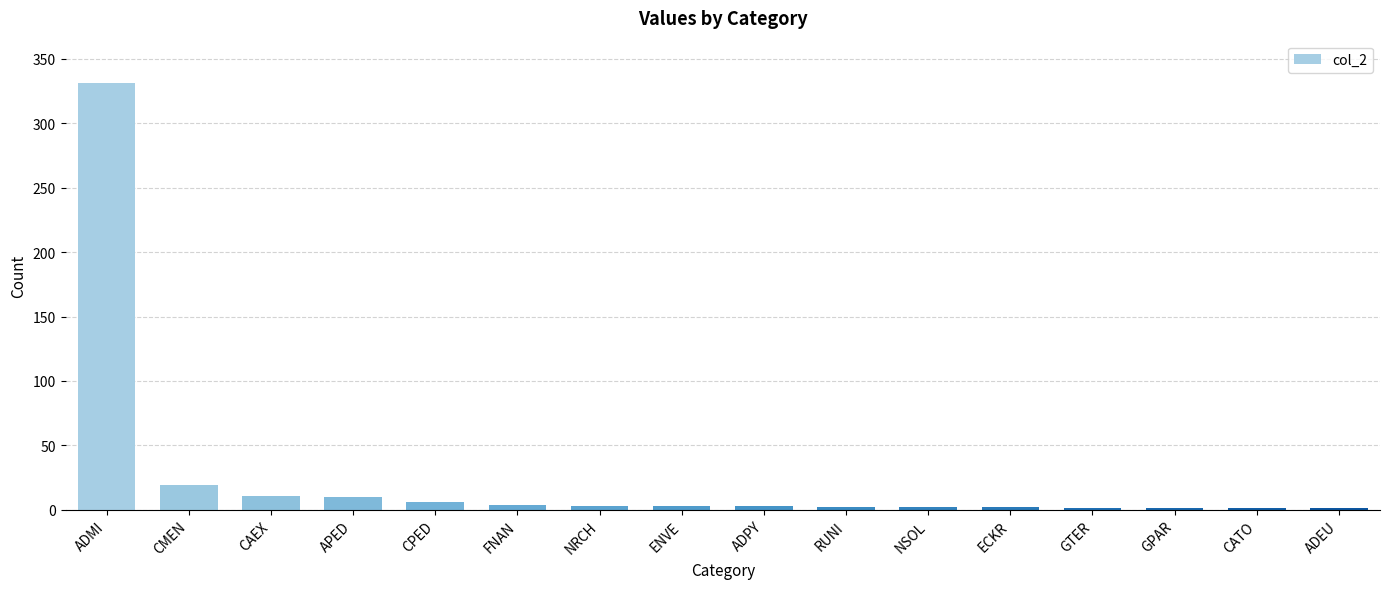

The value at ADMI is 499. True or false?

False